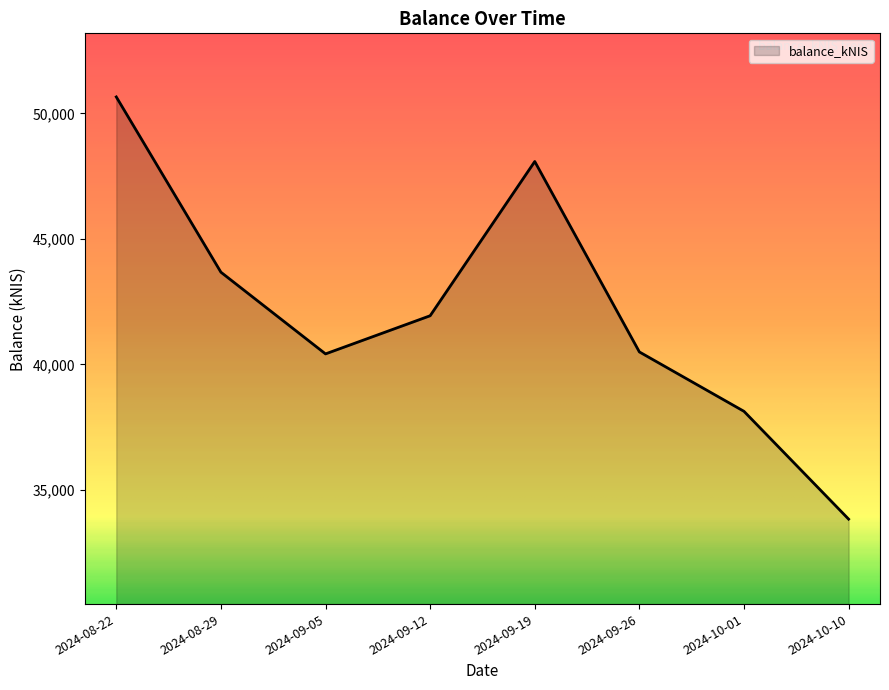

What position from the right is 2024-09-05?

6